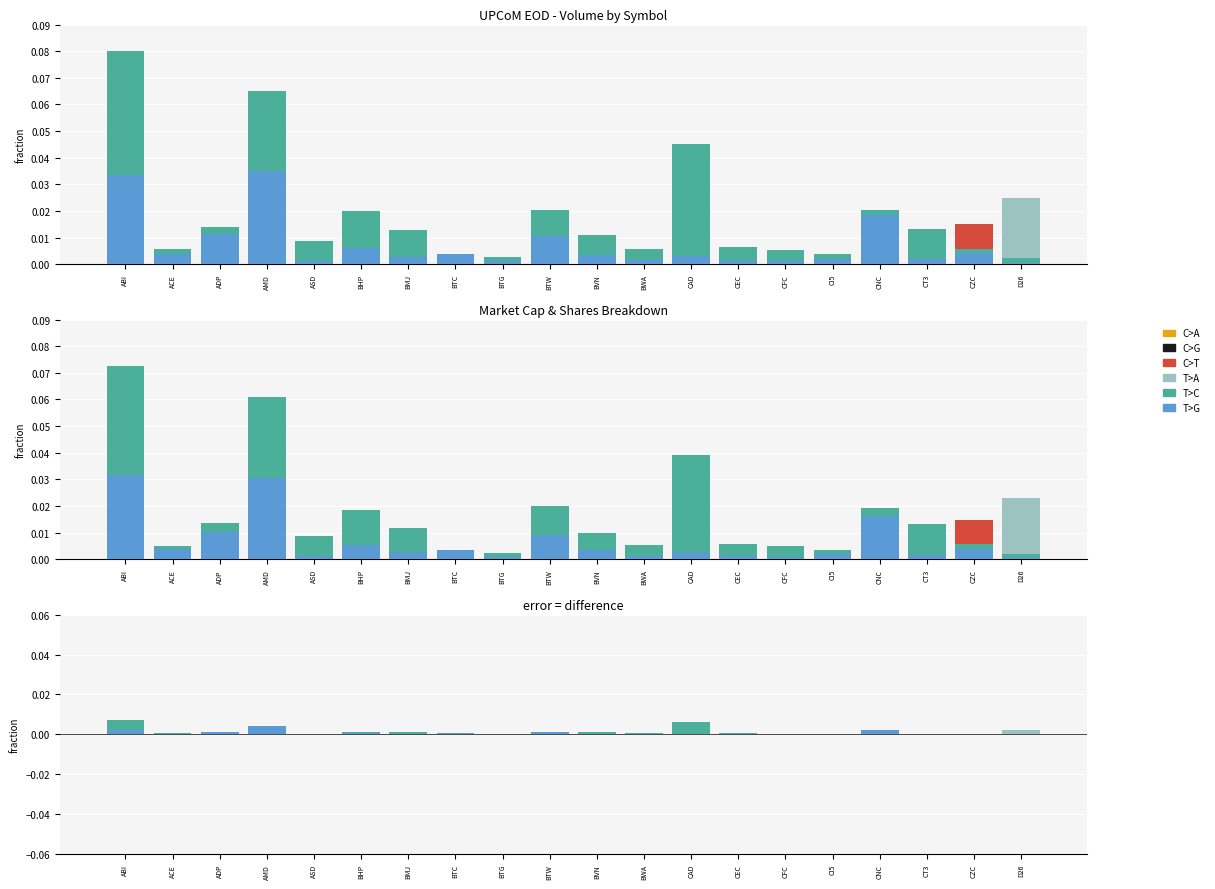

Between BTG and BVN, which series saw the biggest shift?

T>C